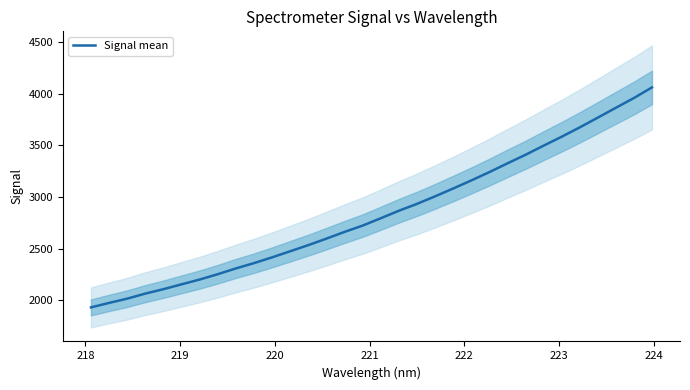

What is the highest value of the Signal mean series?

4062.2